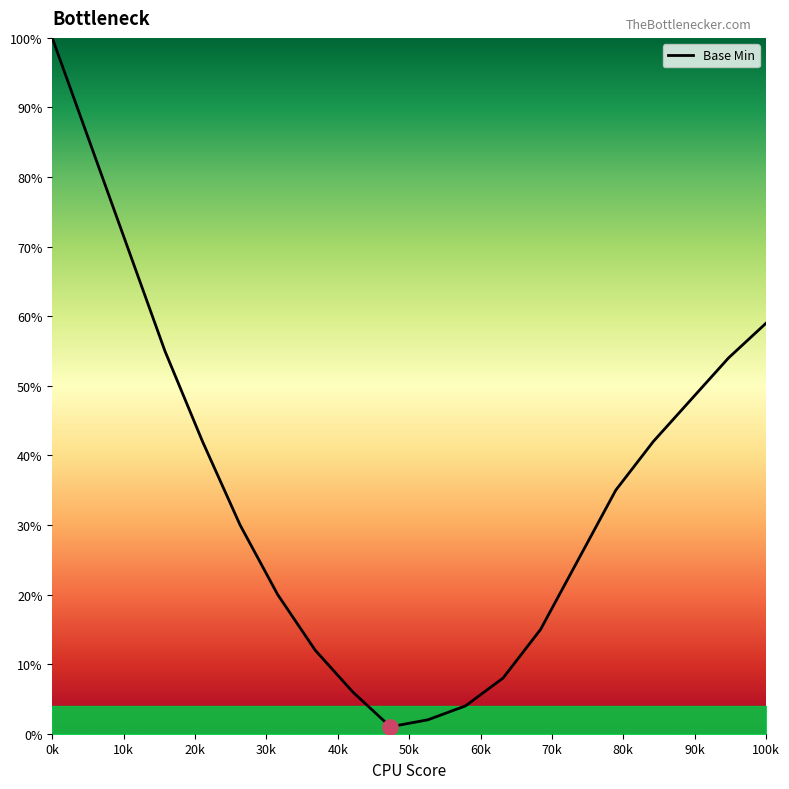

What is the maximum value shown in the chart?

100